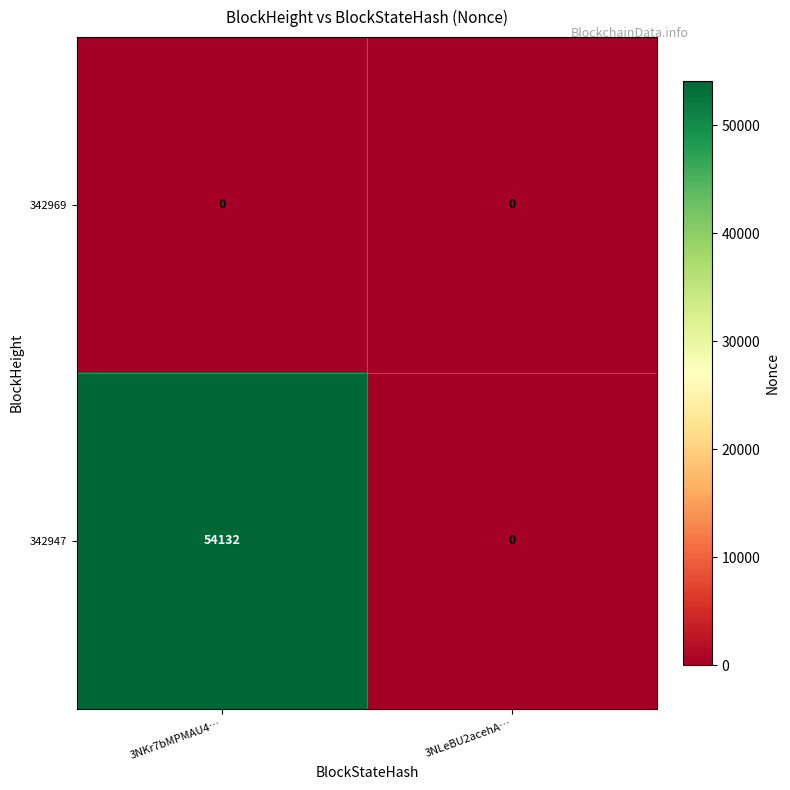

What is the sum of all 342947 values?

54132